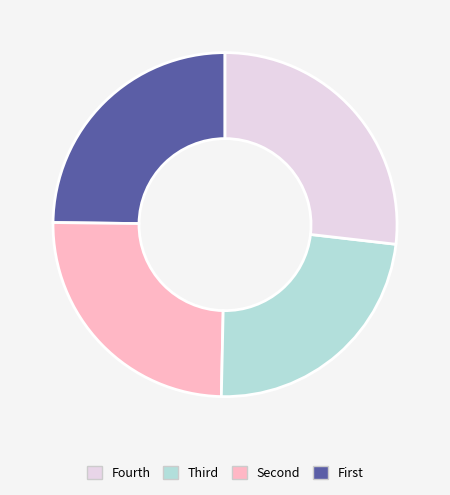

Is there a majority slice in this chart?

No